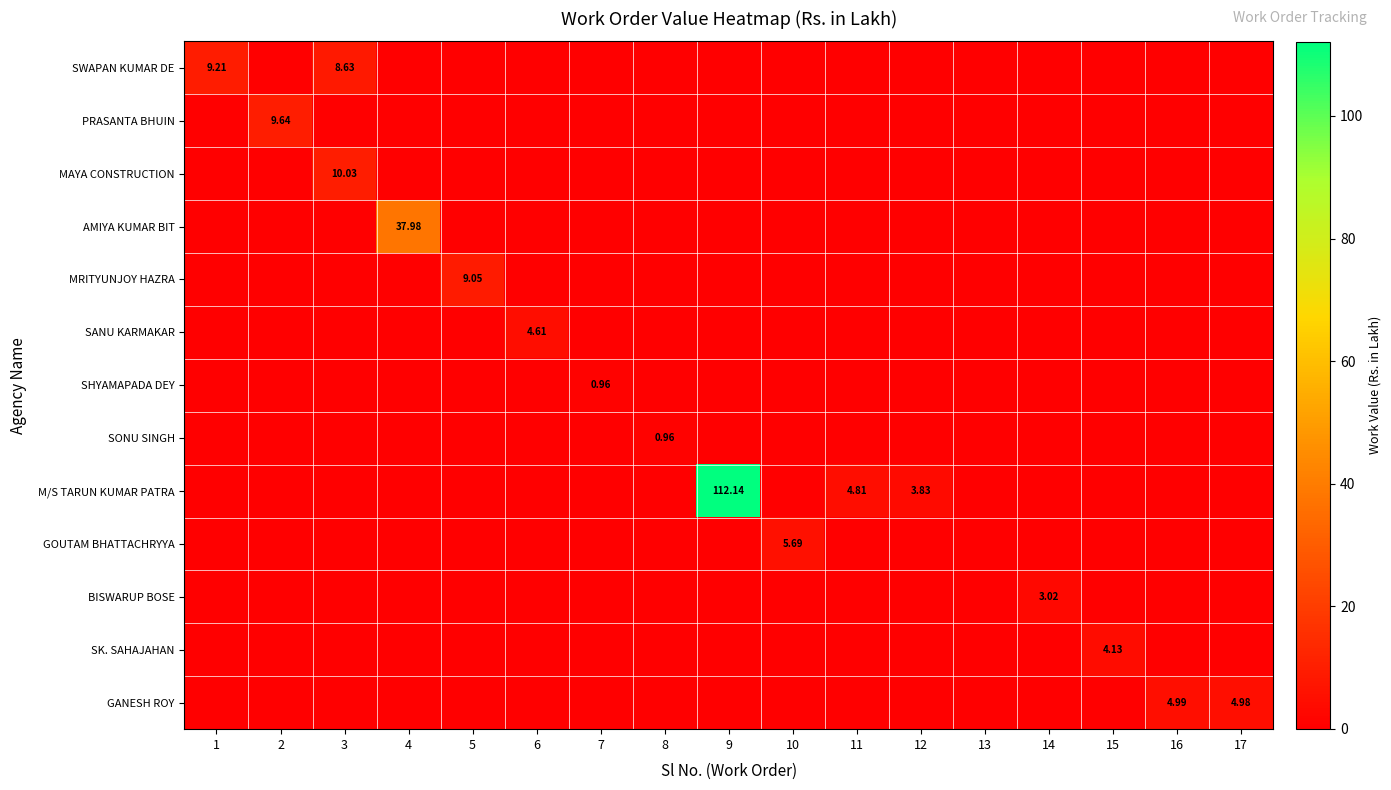

The value of AMIYA KUMAR BIT at 4 is 49.7. True or false?

False